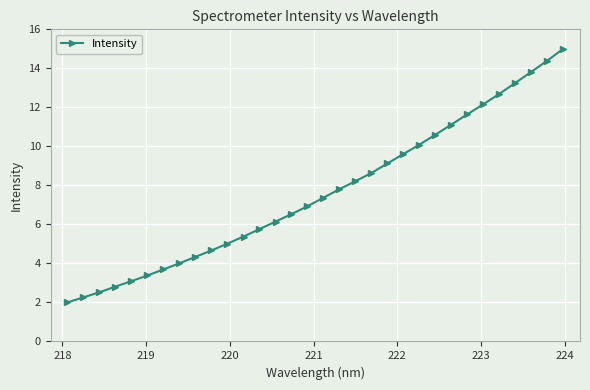

What is the minimum value shown in the chart?

2.0